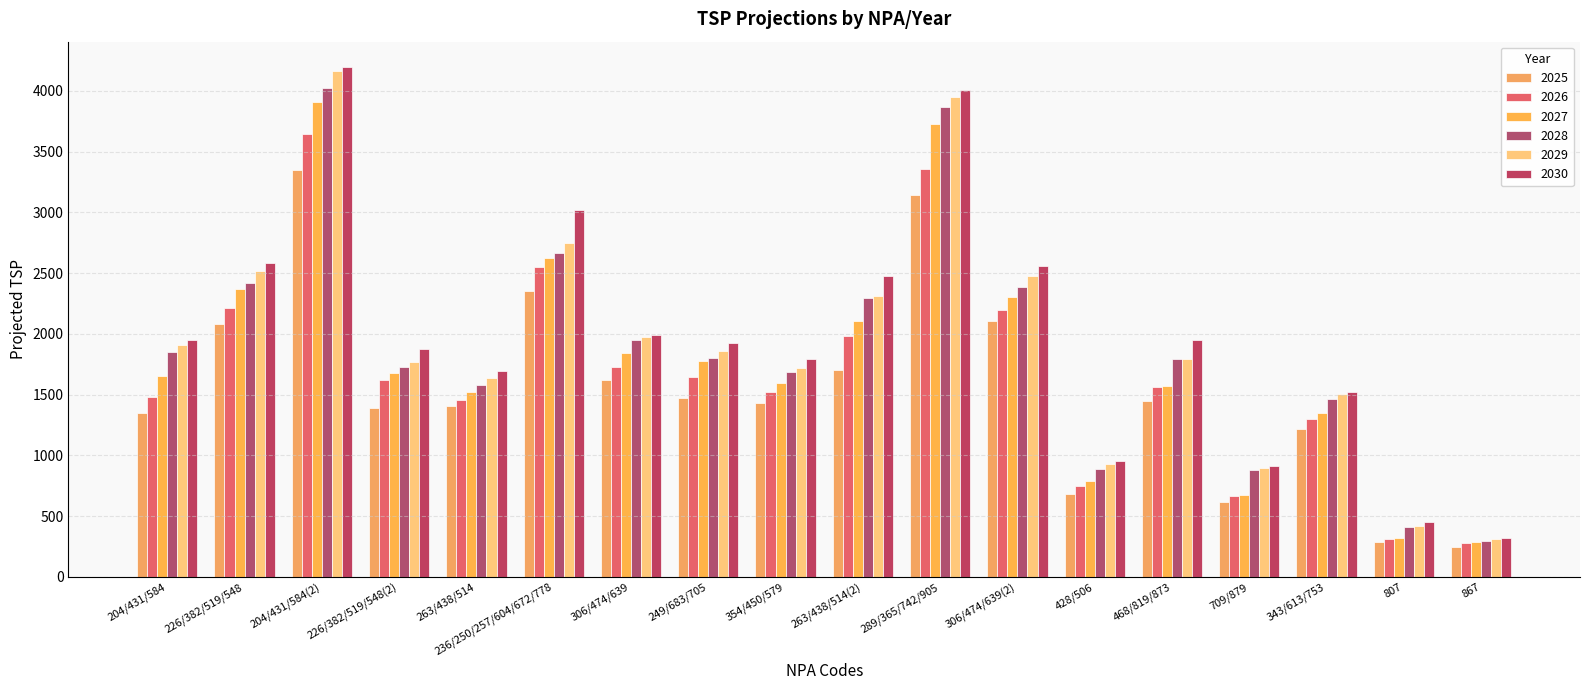

What is the label of the 7th bar from the left?

306/474/639